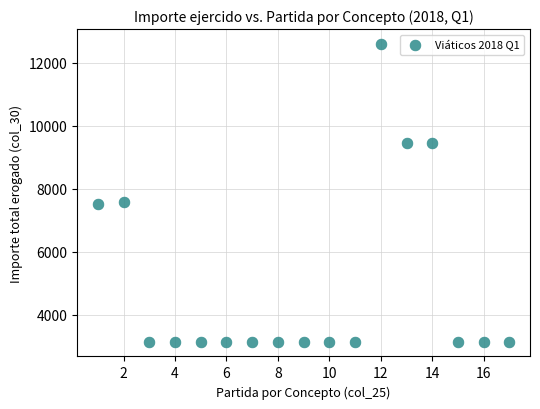

What is the range of Y values (max minus min)?

9450